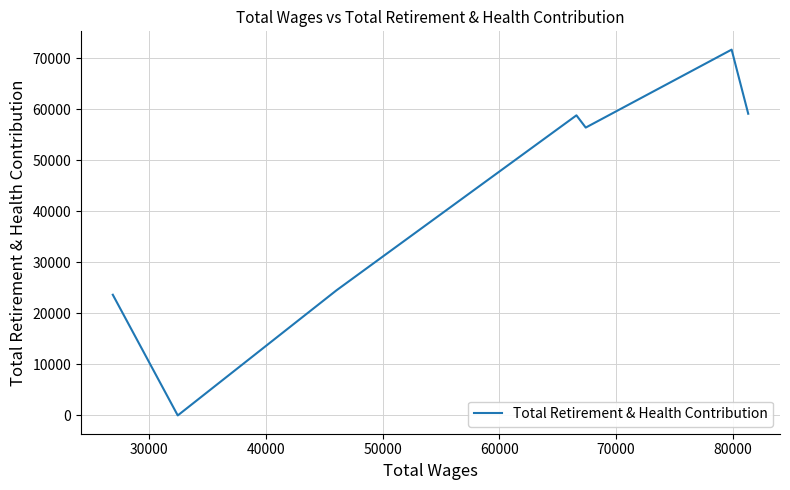

What is the sum of all values?

294369